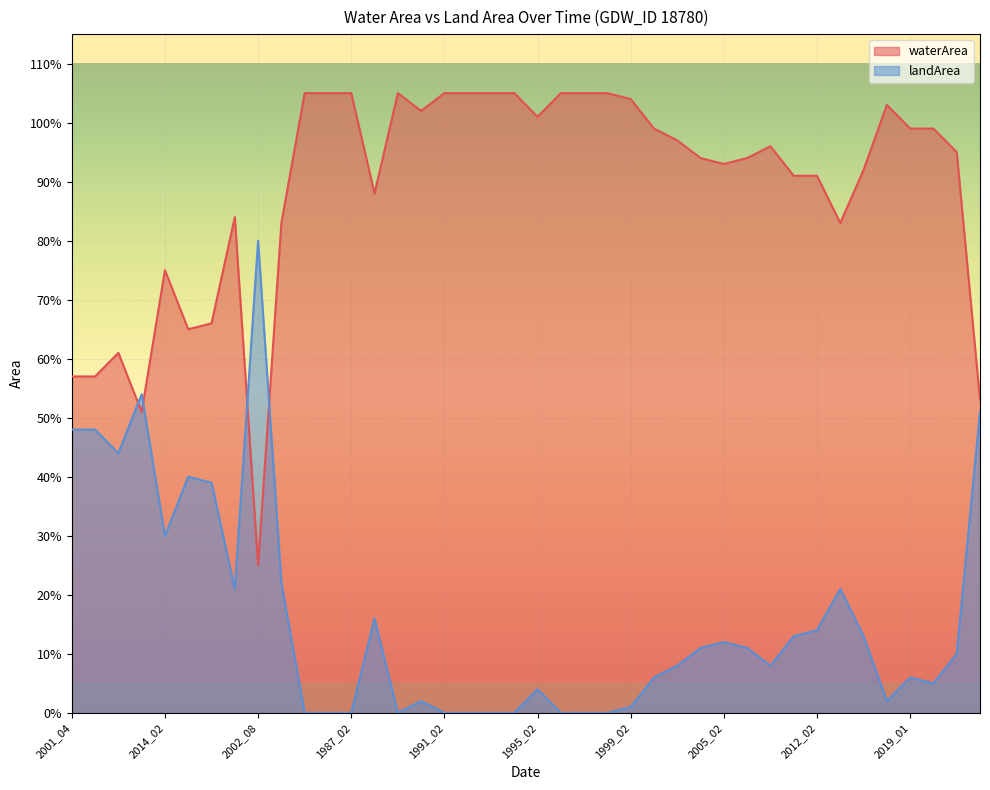

List the labels in order of waterArea value, smallest first.

2002_08, 2004_07, 2004_12, 2001_04, 2003_06, 2004_03, 2014_03, 2014_04, 2014_02, 2019_08, 2012_07, 2015_02, 1988_02, 2011_01, 2012_02, 2013_02, 2005_02, 2003_02, 2006_02, 2021_02, 2008_02, 2001_02, 2000_02, 2019_01, 2020_01, 1995_02, 1990_02, 2018_02, 1999_02, 1985_02, 1986_02, 1987_02, 1989_02, 1991_02, 1992_02, 1993_02, 1994_02, 1996_02, 1997_02, 1998_02